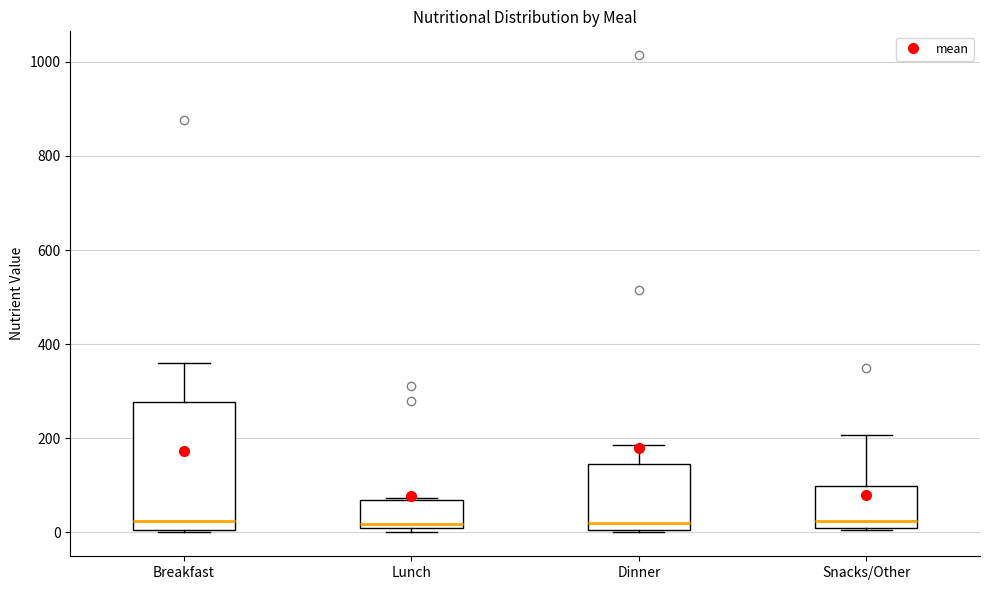

Reading left to right, read every box against the y-axis: the position of its median line, the range the box covers, and the ends of its whiskers. The values are not printed on the chart, so give them approximately, as read against the axis.

Breakfast: median 20, box 0 to 280, whiskers 0 to 360
Lunch: median 20, box 0 to 60, whiskers 0 (just below the box's lower edge) to 80
Dinner: median 20, box 0 to 140, whiskers 0 to 180
Snacks/Other: median 20, box 0 to 100, whiskers 0 to 200